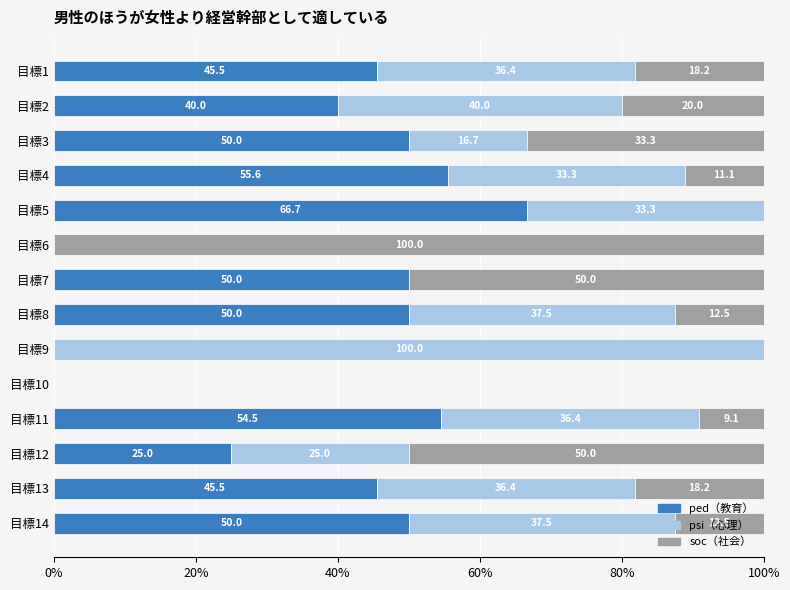

What is the total value across all series at 目標7?

100.0